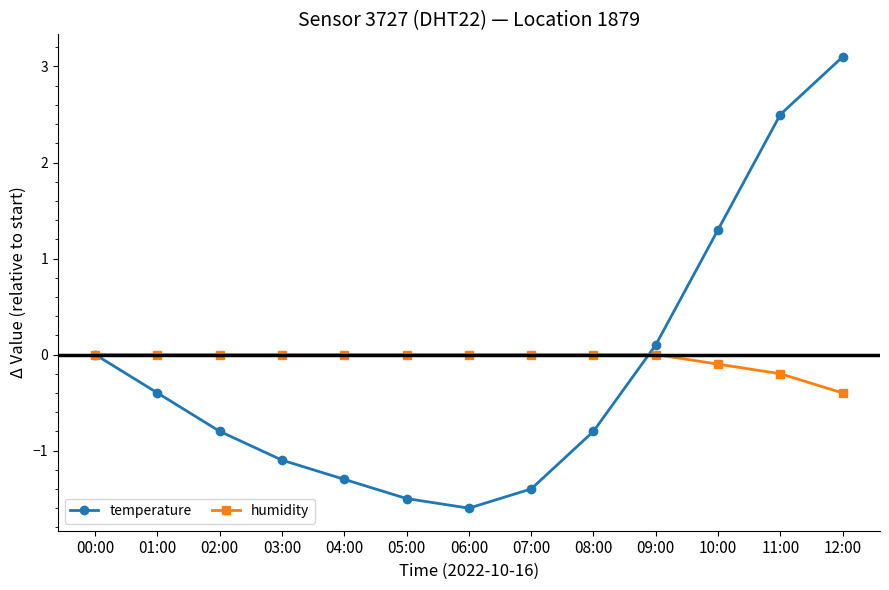

What position from the left is 11:00?

12